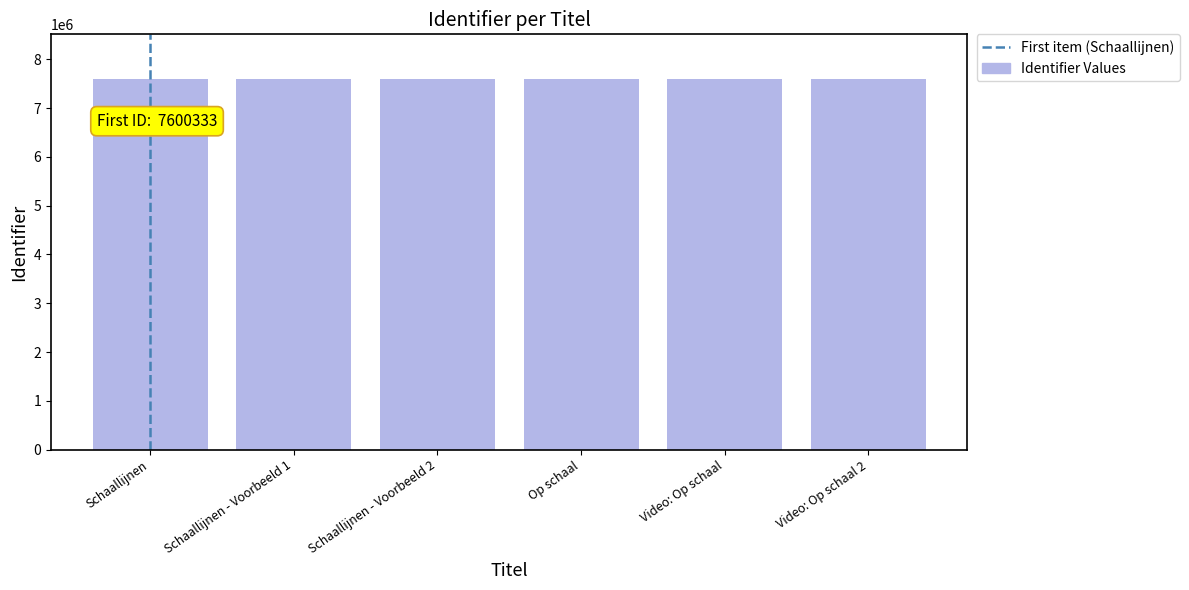

Are the bars horizontal?

No